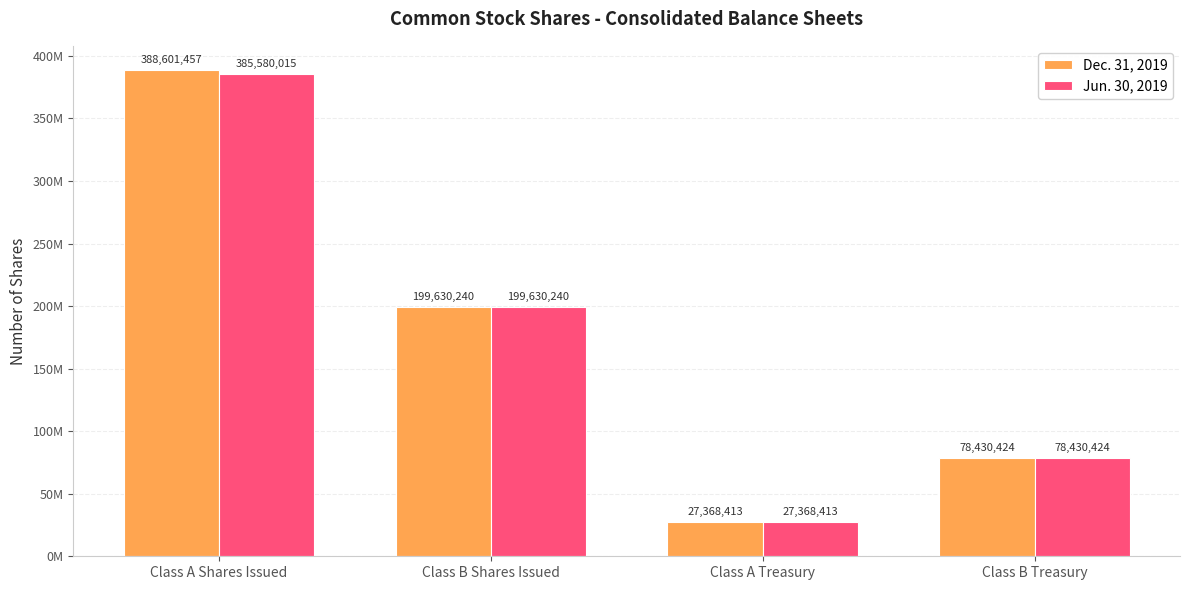

Which series has the widest spread of values?

Dec. 31, 2019